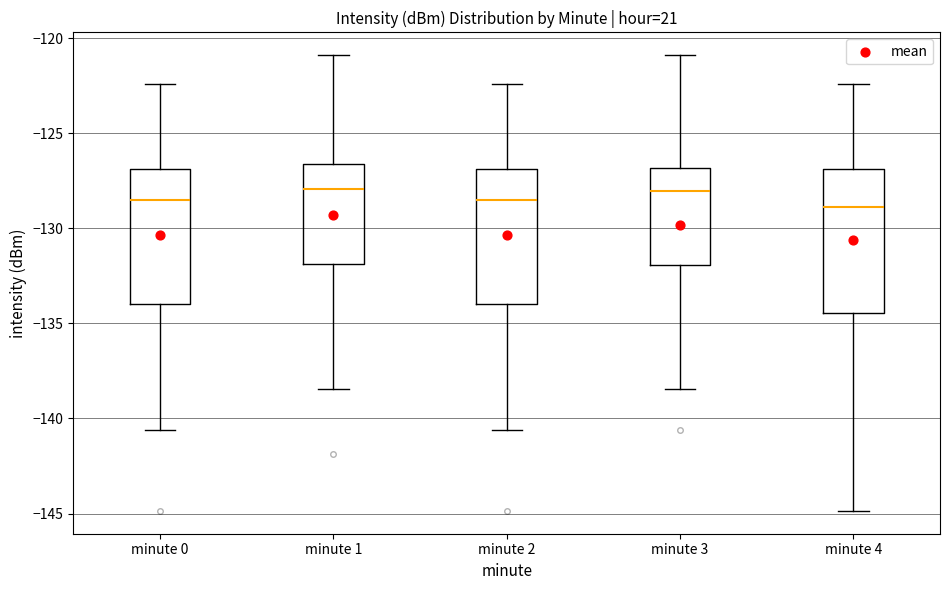

Reading left to right, read every box against the y-axis: the position of its median line, the range the box covers, and the ends of its whiskers. The values are not printed on the chart, so give them approximately, as read against the axis.

minute 0: median -128.5, box -134.0 to -127.0, whiskers -140.5 to -122.5
minute 1: median -128.0, box -132.0 to -126.5, whiskers -138.5 to -121.0
minute 2: median -128.5, box -134.0 to -127.0, whiskers -140.5 to -122.5
minute 3: median -128.0, box -132.0 to -127.0, whiskers -138.5 to -121.0
minute 4: median -129.0, box -134.5 to -127.0, whiskers -145.0 to -122.5